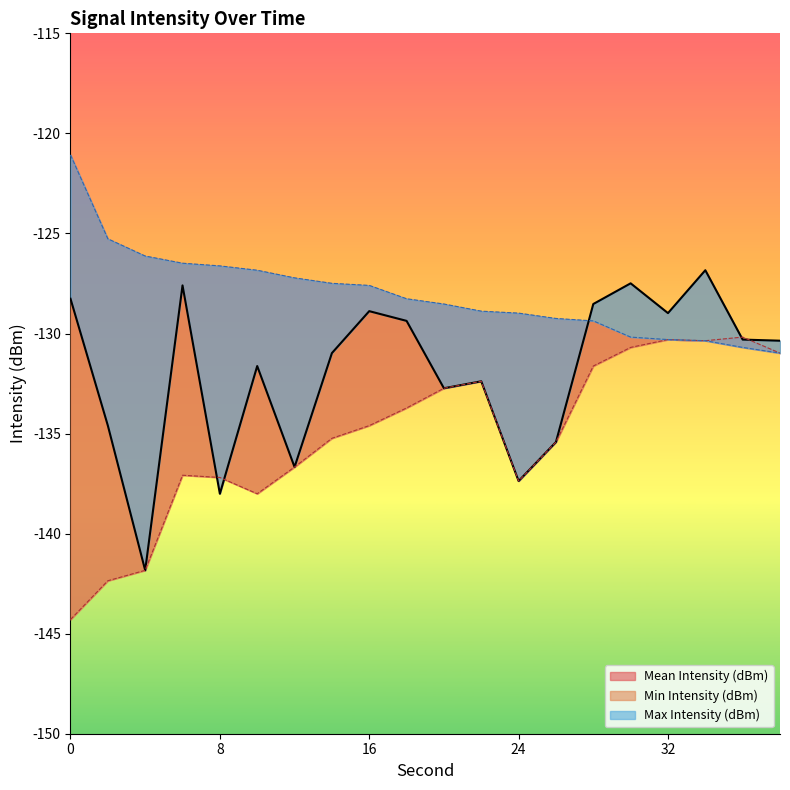

Which series has the largest range (max minus min)?

Mean Intensity (dBm)